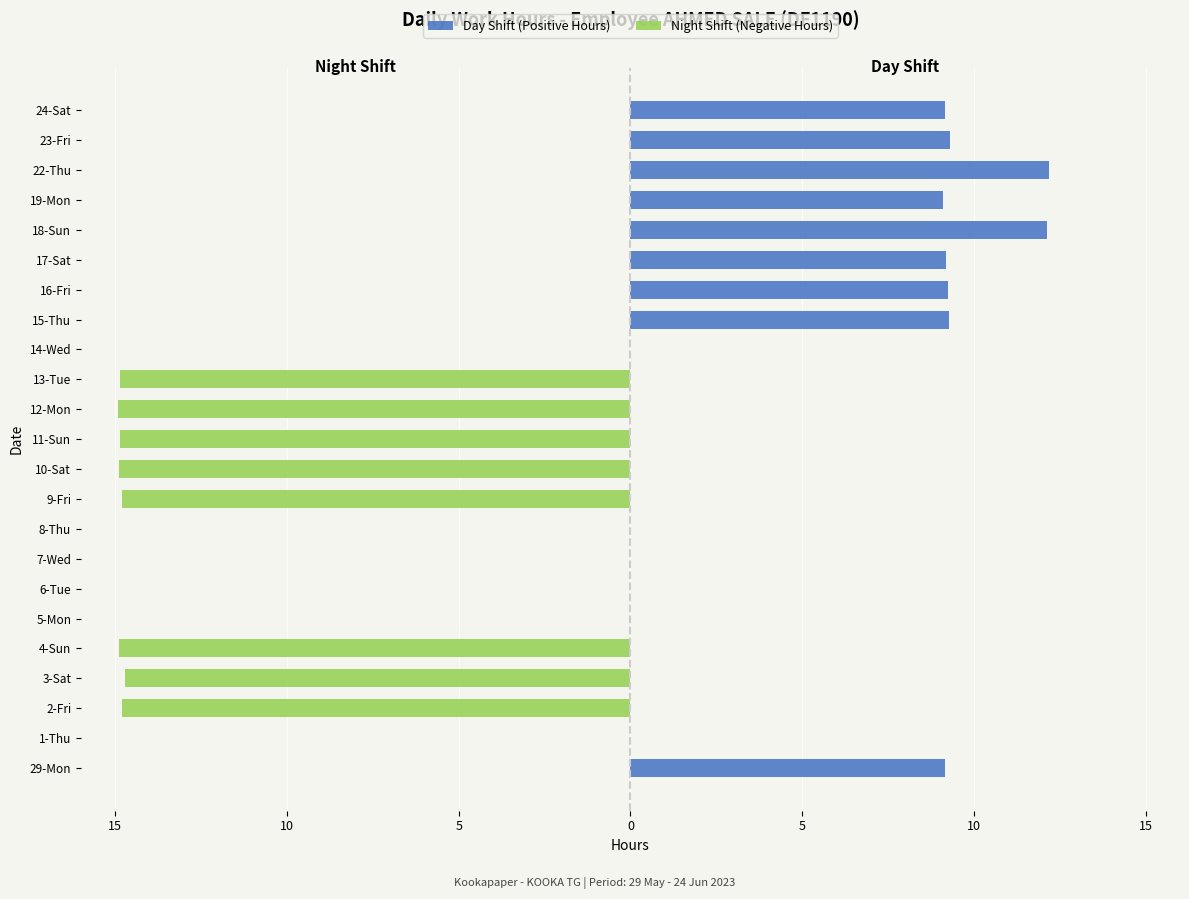

Which series has the widest spread of values?

Night Shift (Negative Hours)